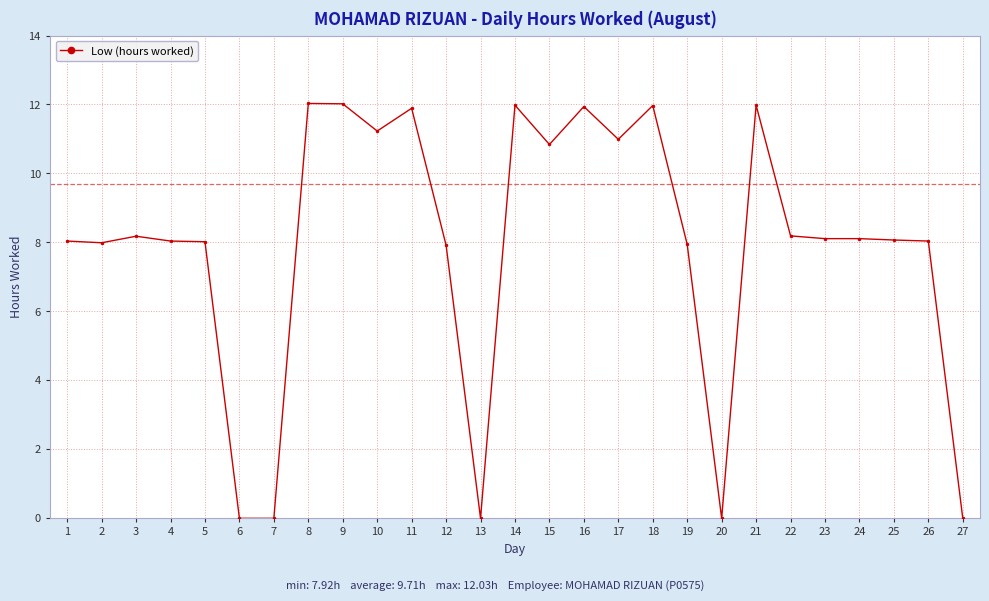

Where is the first local maximum?

3